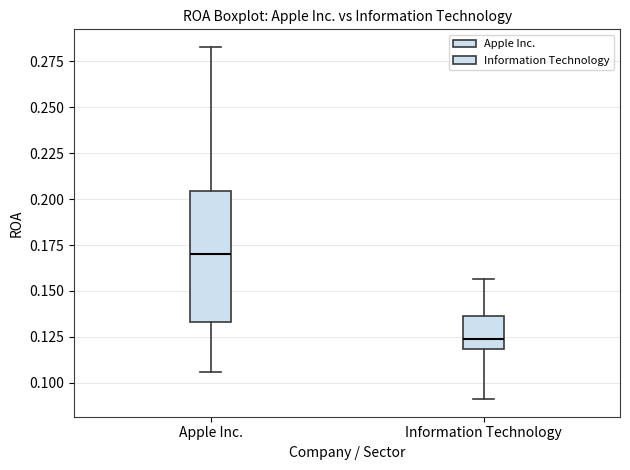

Which box's median line is the lowest?

Information Technology